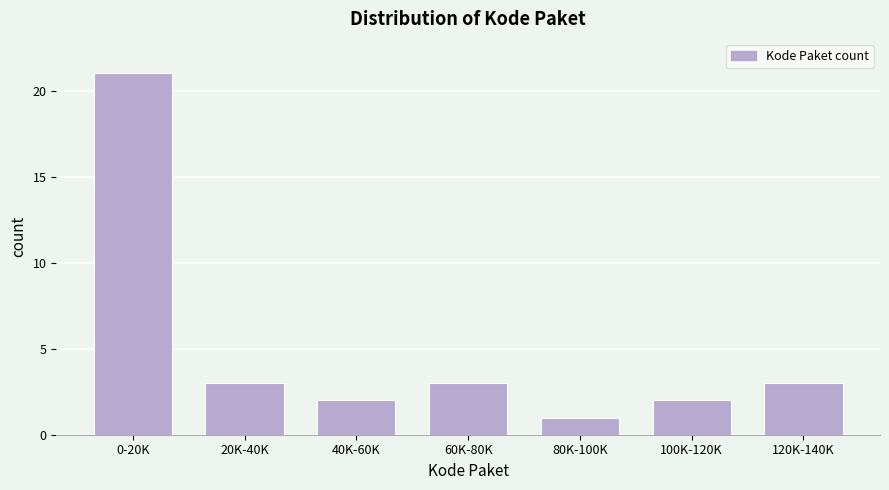

Reading right to left, transcribe all the data shown in this chart.

3	2	1	3	2	3	21